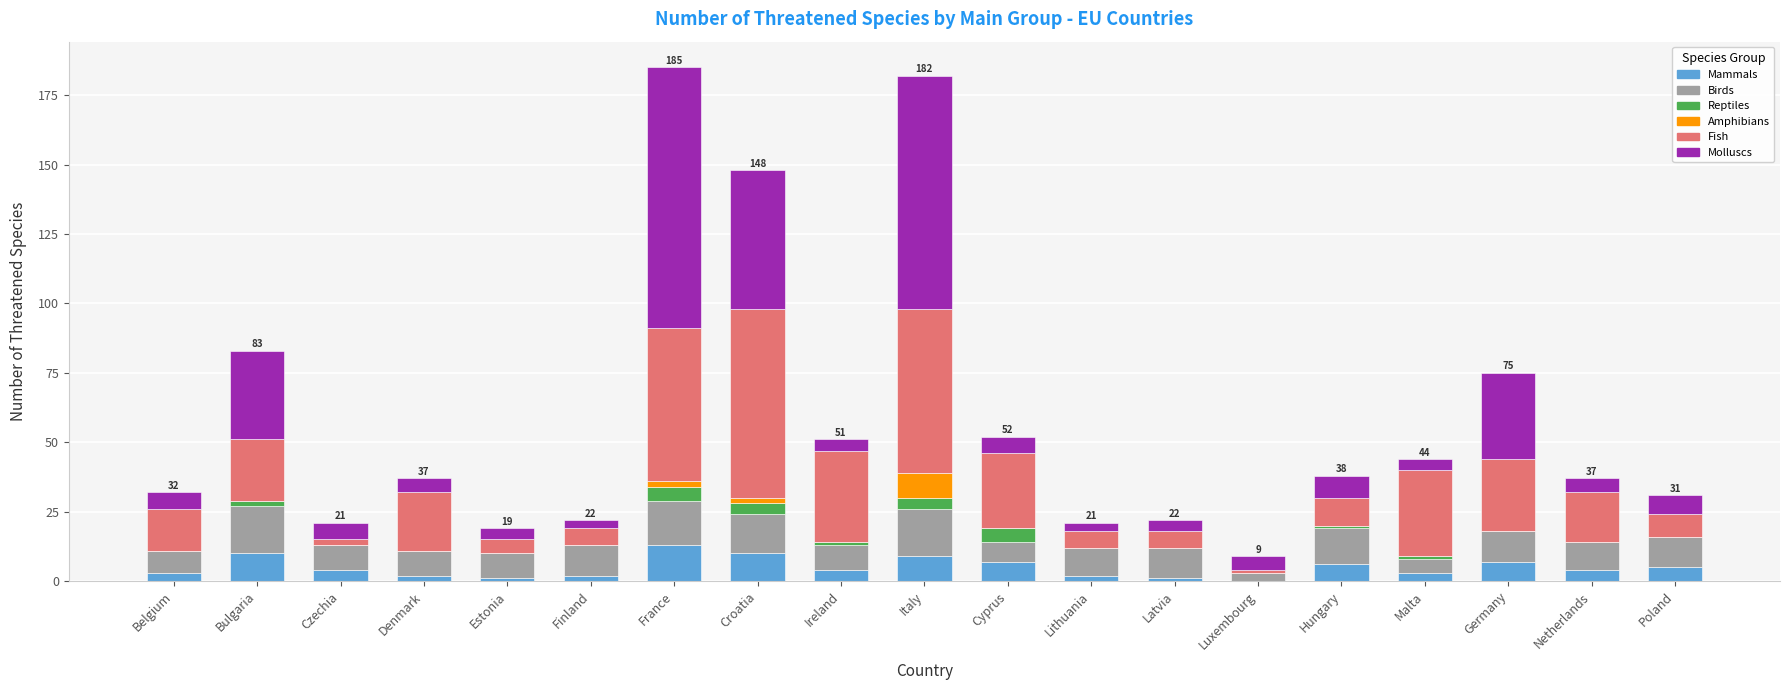

What are all the series names shown in the legend?

Mammals, Birds, Reptiles, Amphibians, Fish, Molluscs